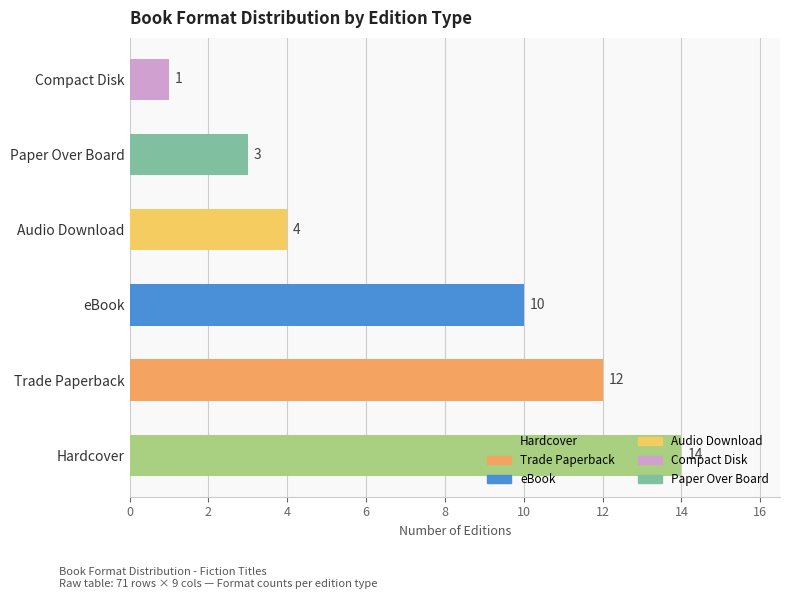

What is the change in value from Hardcover to eBook?

-4